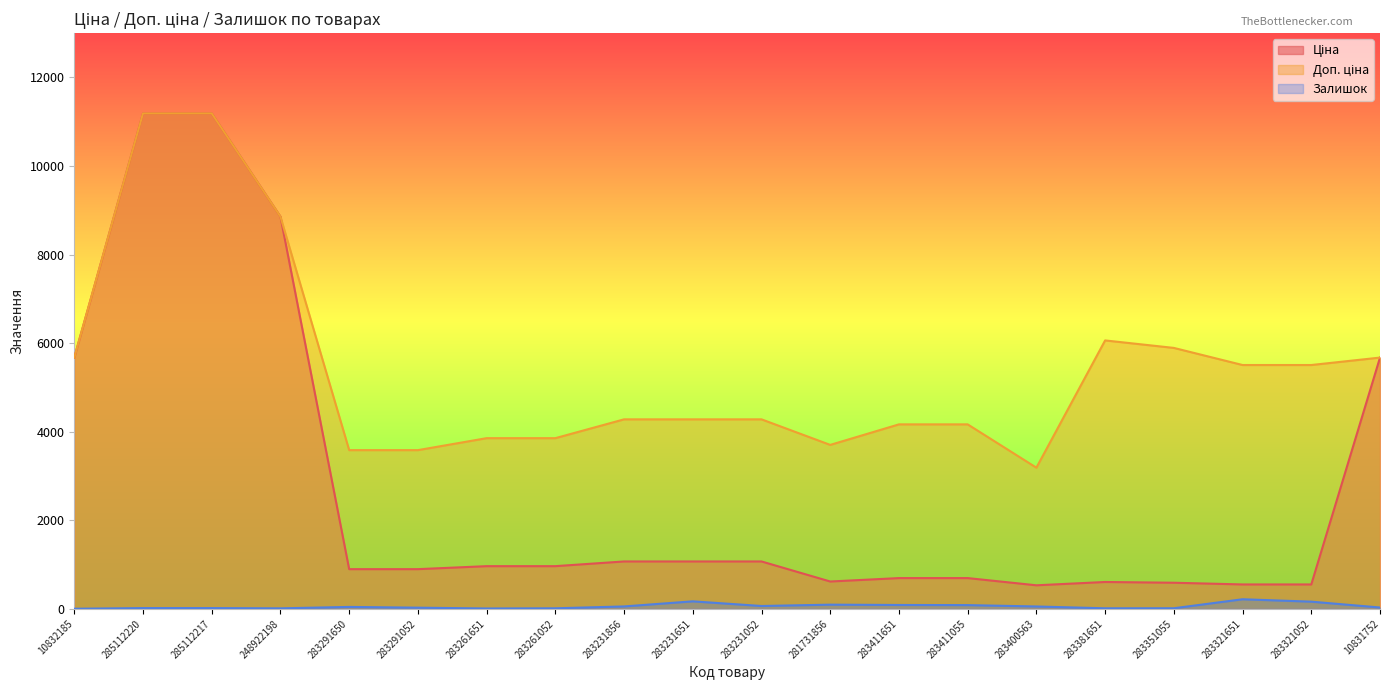

Which series has the largest total across all categories?

Доп. ціна